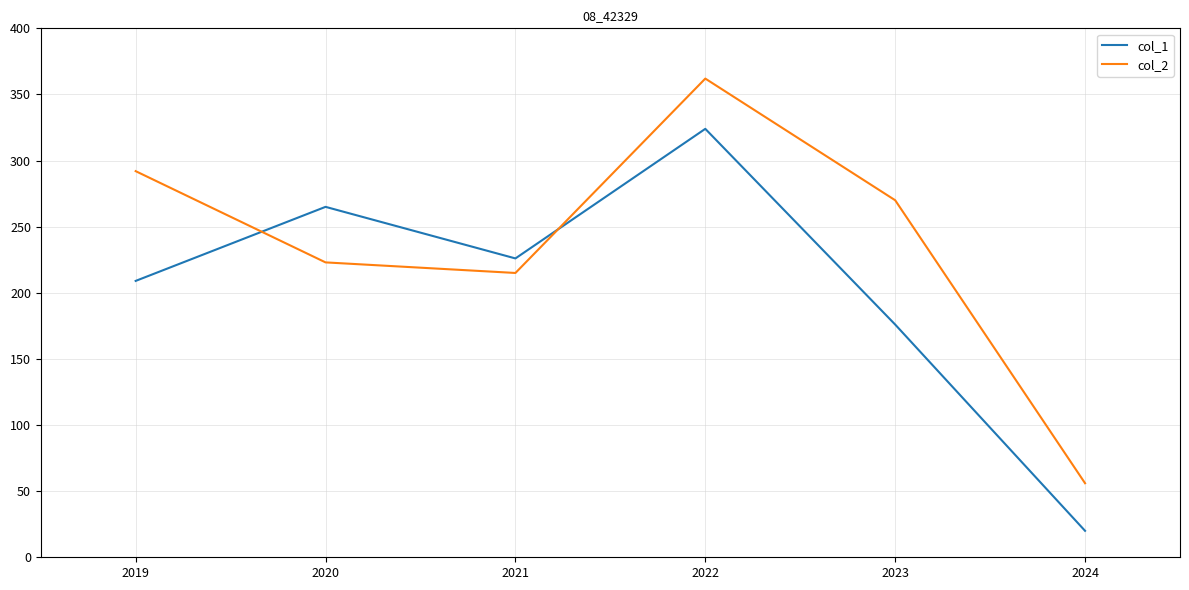

Which category has the highest value in the col_1 series?

2022